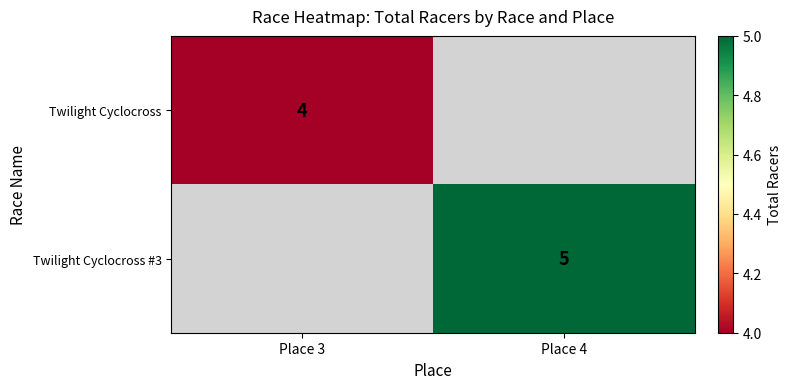

What is the maximum value shown in the chart?

5.0